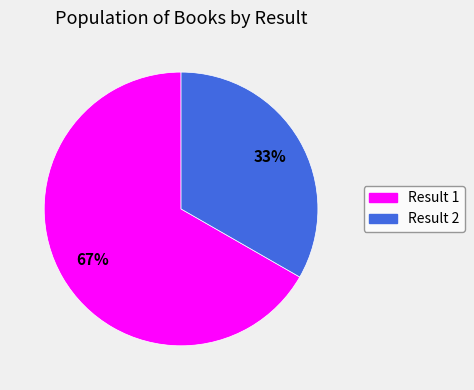

To the nearest percent, what is the combined percentage of Result 1 and Result 2?

100%